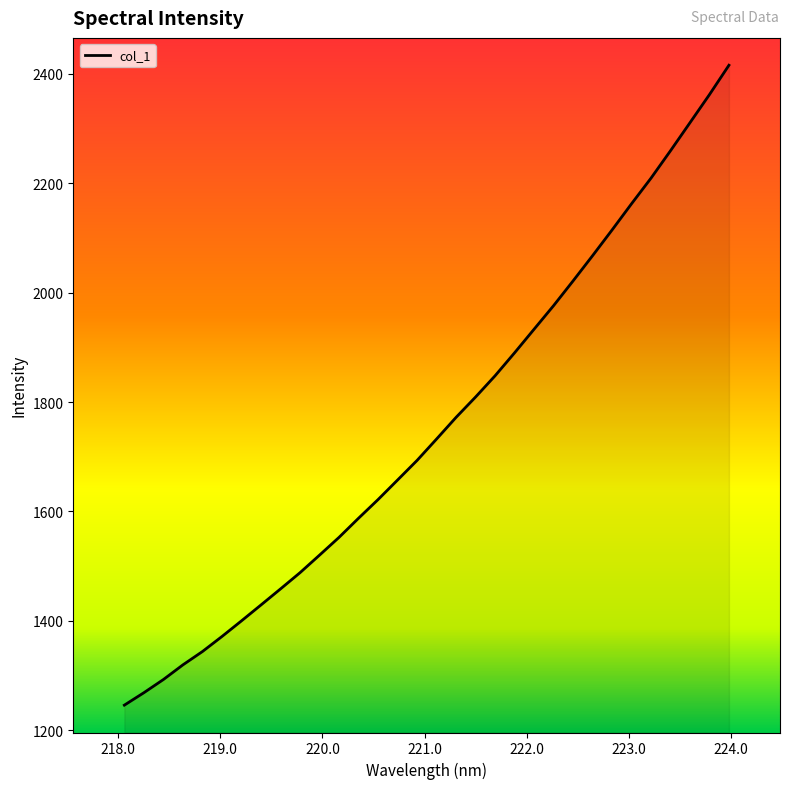

What is the smallest value displayed?

1245.8